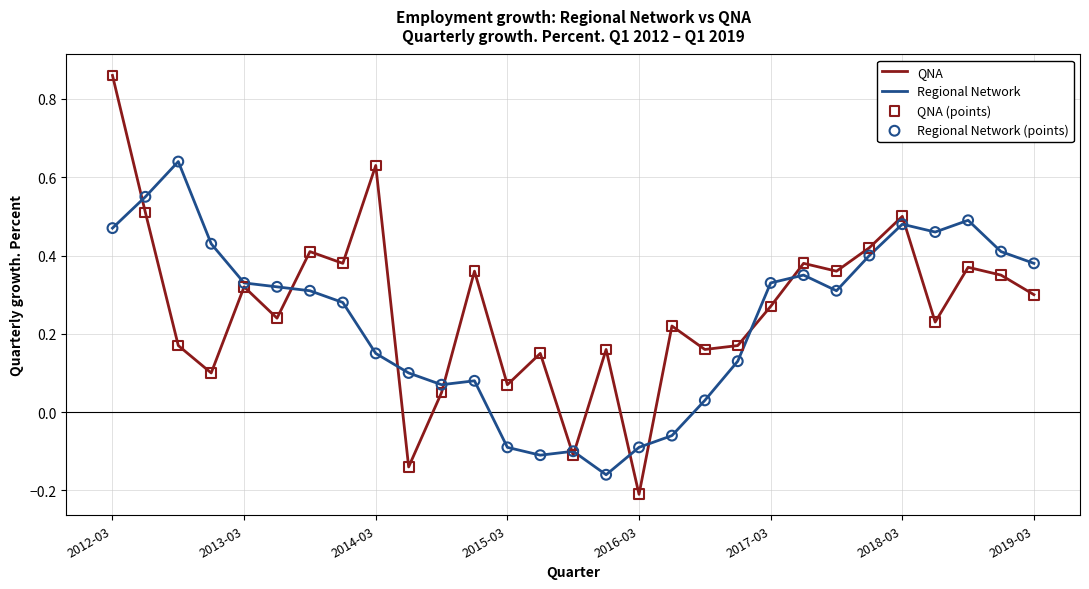

Which series has the widest spread of values?

QNA